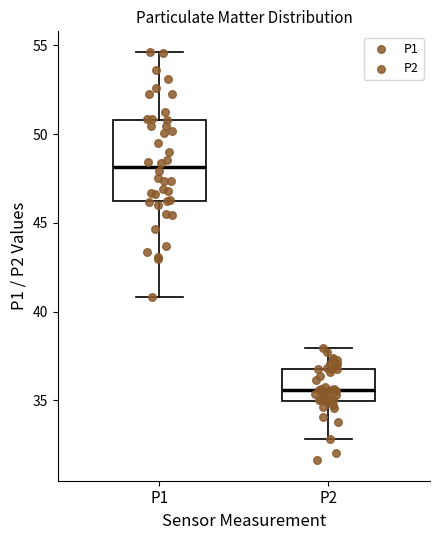

Reading left to right, read every box against the y-axis: the position of its median line, the range the box covers, and the ends of its whiskers. The values are not printed on the chart, so give them approximately, as read against the axis.

P1: median 48.0, box 46.0 to 51.0, whiskers 41.0 to 54.5
P2: median 35.5, box 35.0 to 37.0, whiskers 33.0 to 38.0